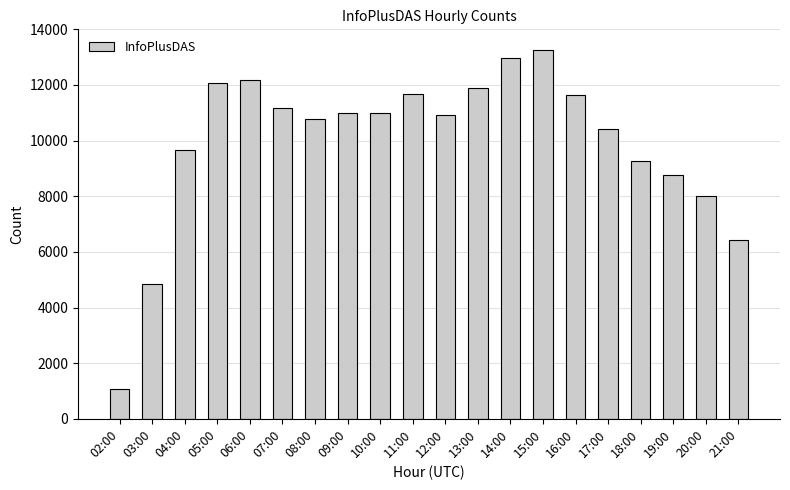

The chart shows a value of 19156 at 11:00. True or false?

False